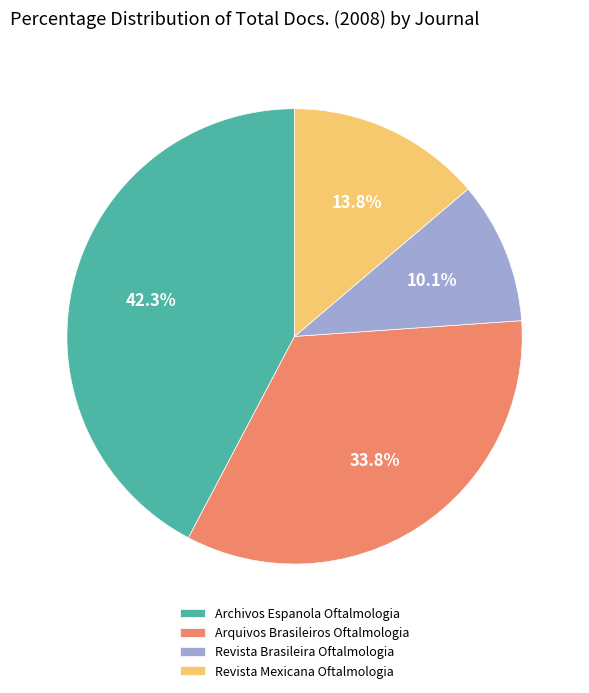

Is there a majority slice in this chart?

No